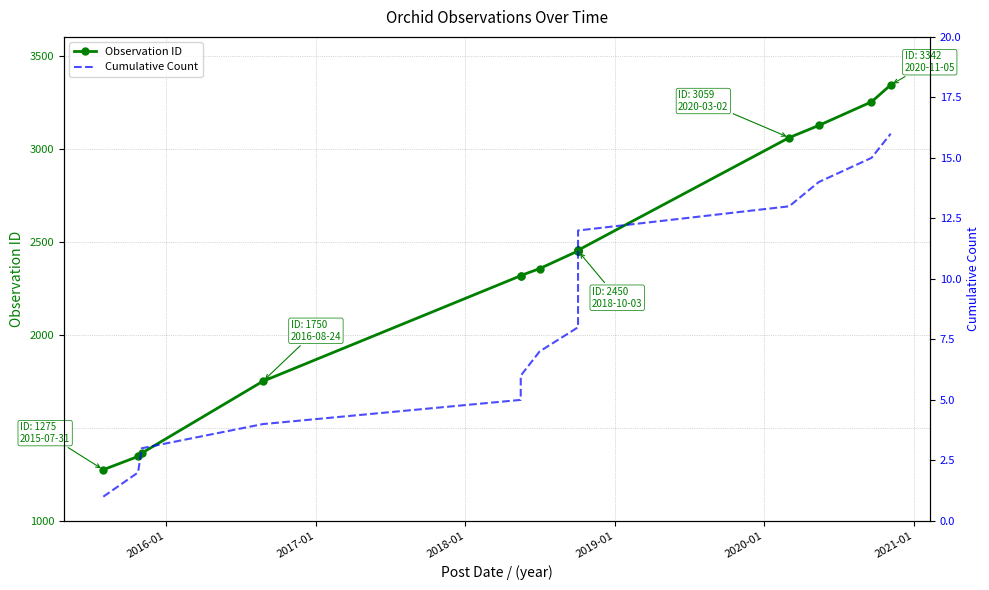

What is the sum of all Cumulative Count values?

136